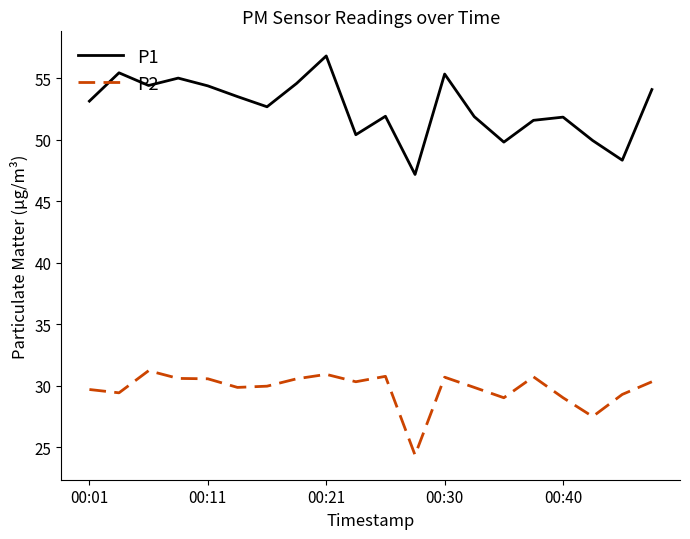

What is the highest value of the P2 series?

31.2